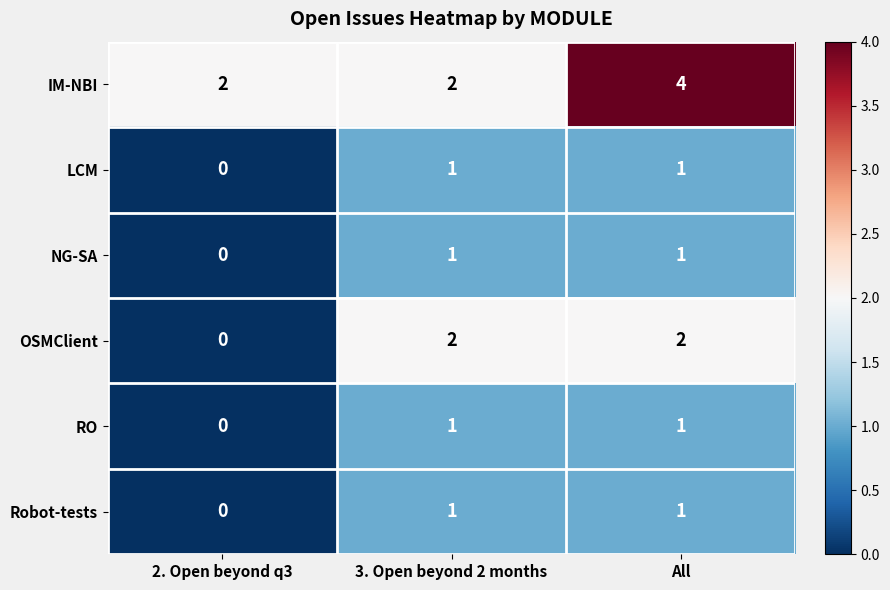

Reading left to right, extract all data points from this chart.

IM-NBI: 2. Open beyond q3=2	3. Open beyond 2 months=2	All=4
LCM: 2. Open beyond q3=0	3. Open beyond 2 months=1	All=1
NG-SA: 2. Open beyond q3=0	3. Open beyond 2 months=1	All=1
OSMClient: 2. Open beyond q3=0	3. Open beyond 2 months=2	All=2
RO: 2. Open beyond q3=0	3. Open beyond 2 months=1	All=1
Robot-tests: 2. Open beyond q3=0	3. Open beyond 2 months=1	All=1